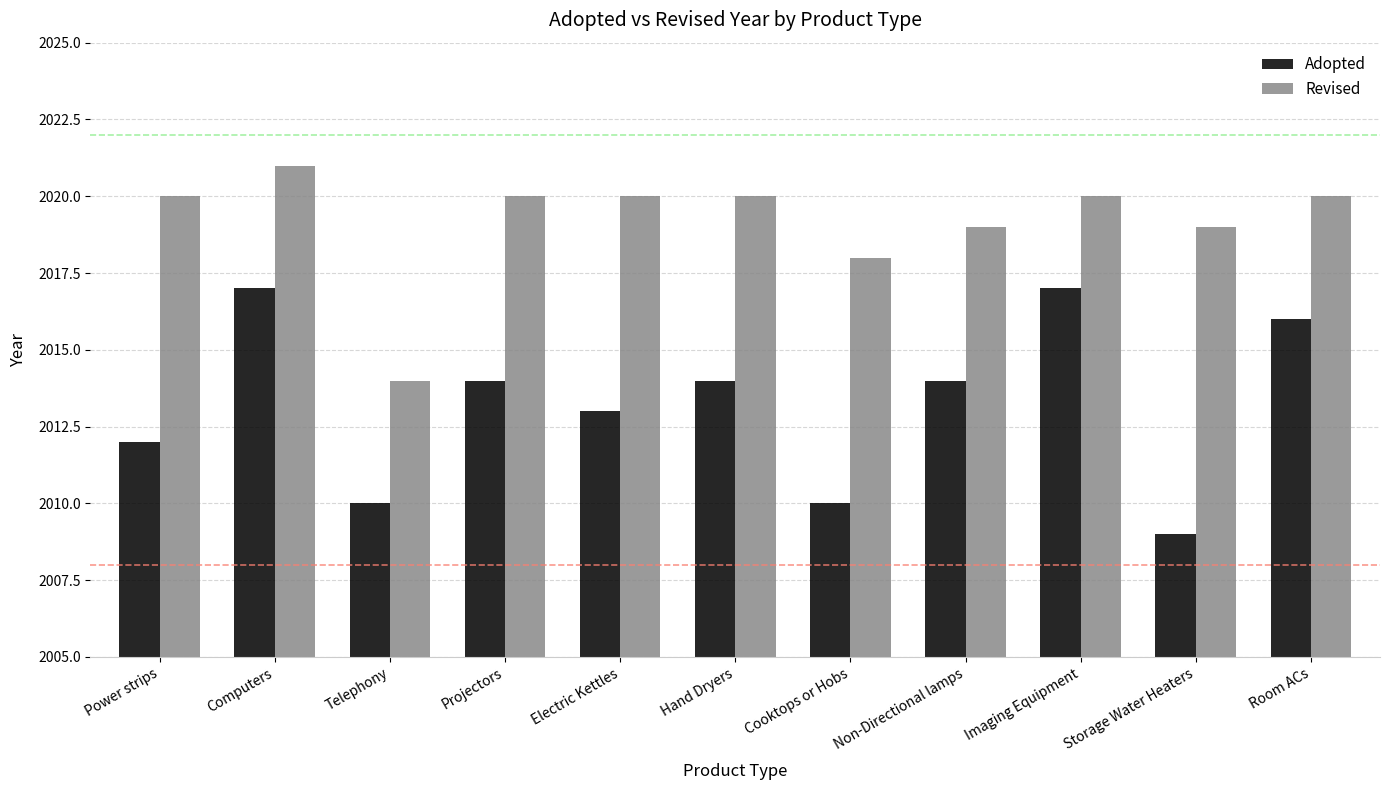

Between Power strips and Hand Dryers, which series saw the biggest shift?

Adopted